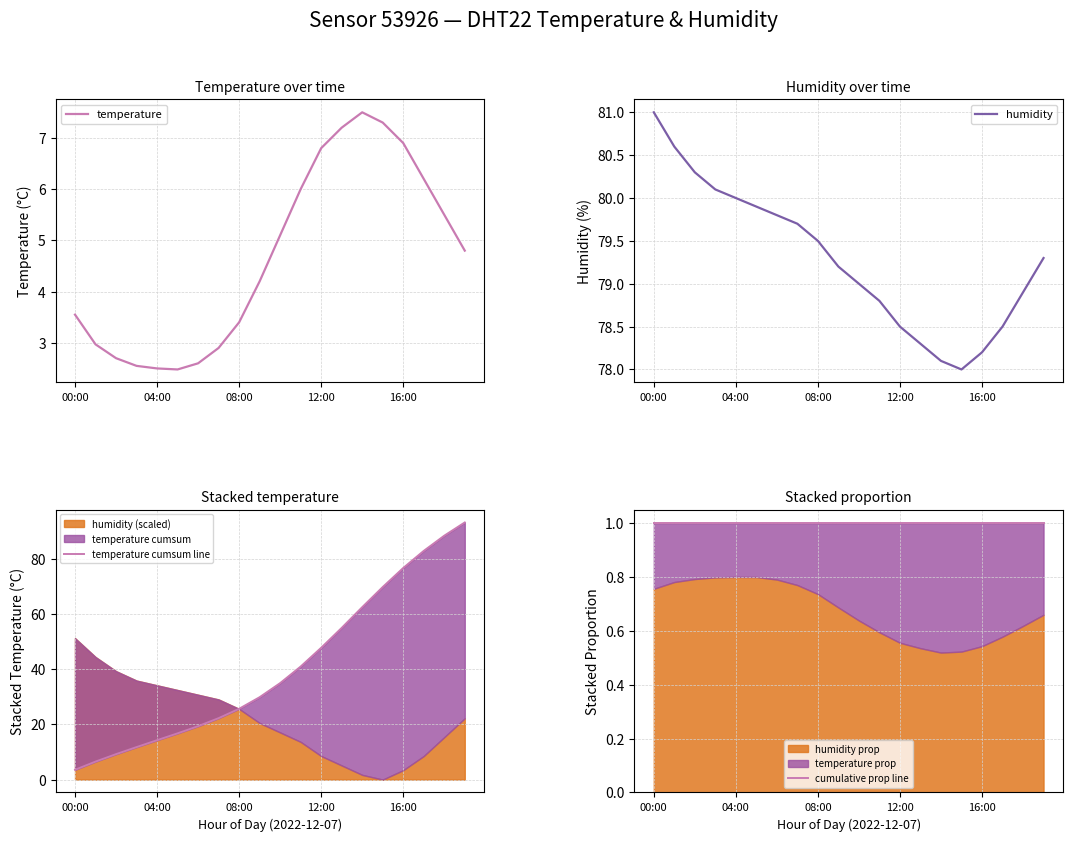

What is the difference between the second highest and minimum values in the temperature cumsum line series?

84.8